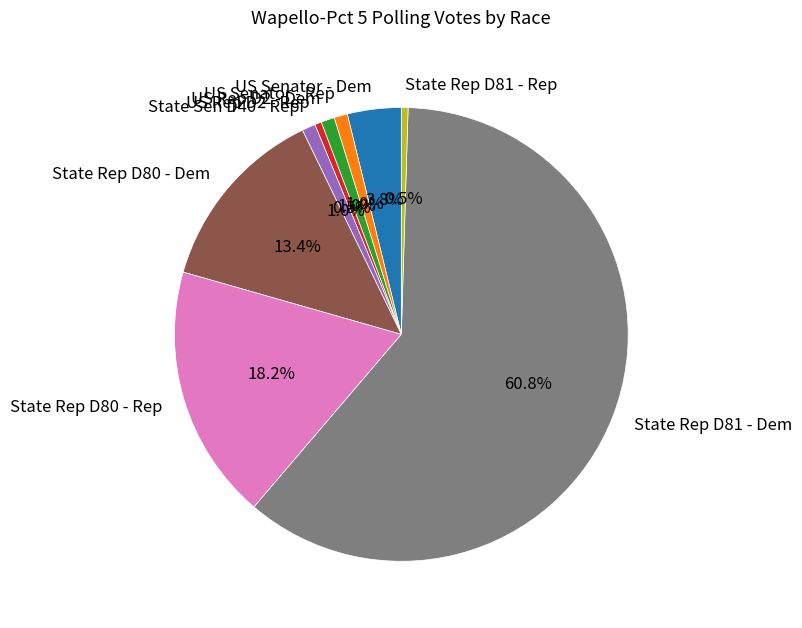

To the nearest percent, what is the average slice percentage?

11%